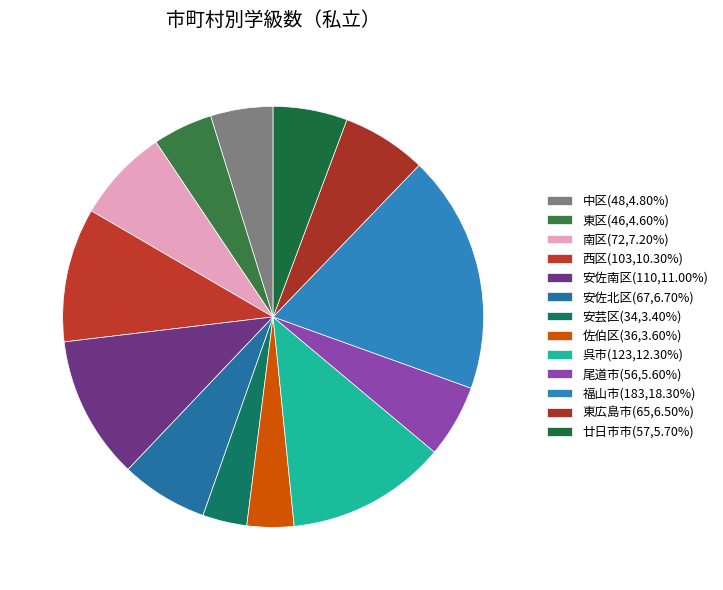

To the nearest percent, what is the combined percentage of 安芸区 and 西区?

14%